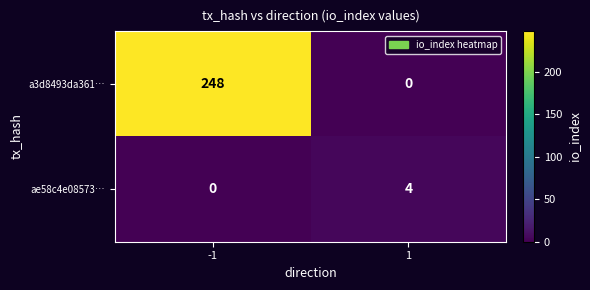

Reading left to right, what are all the values shown in this chart?

a3d8493da361…: -1=248	1=0
ae58c4e08573…: -1=0	1=4